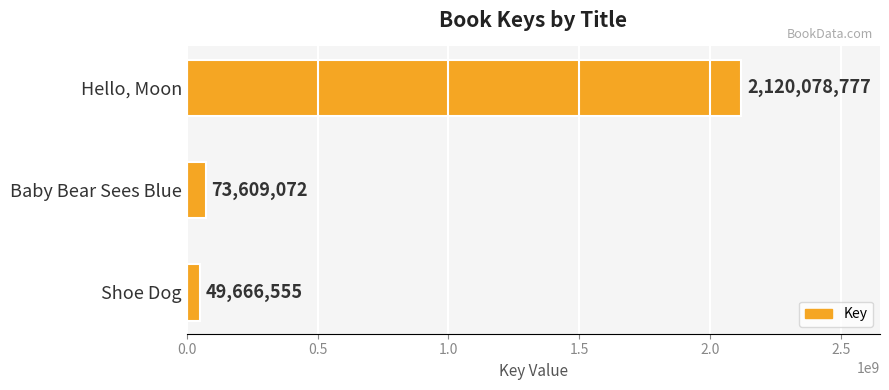

Reading top to bottom, list all the values displayed in this chart.

Hello, Moon=2120078777	Baby Bear Sees Blue=73609072	Shoe Dog=49666555